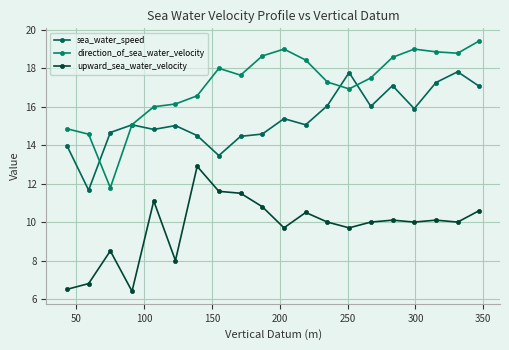

How many lines are shown in the chart?

3